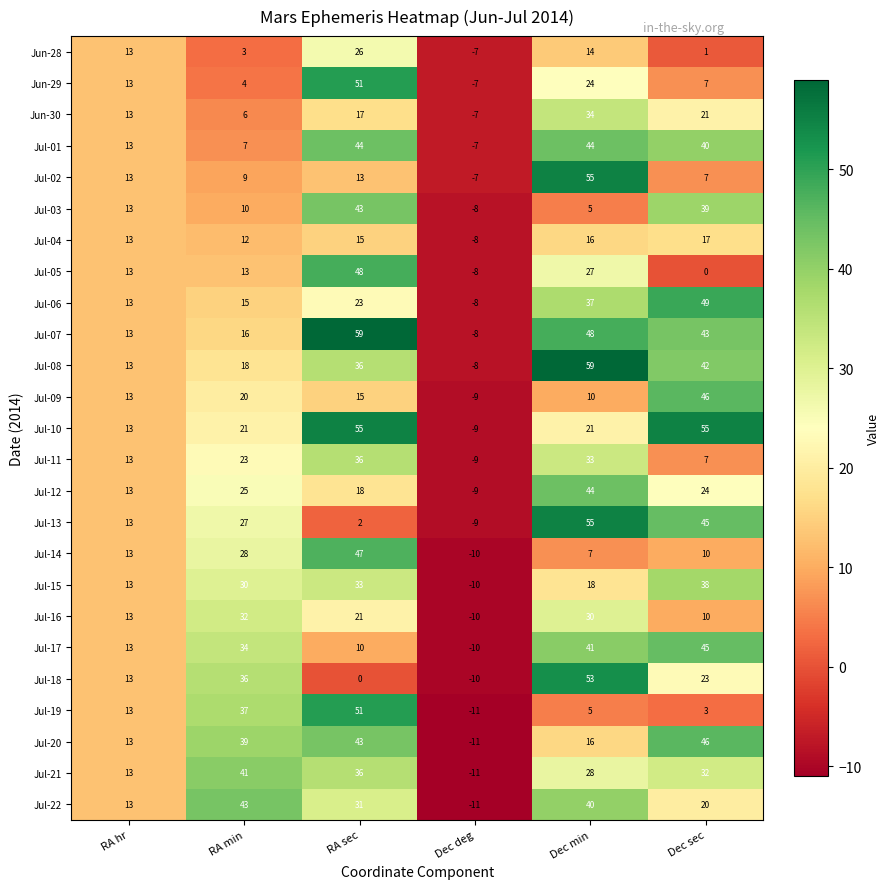

What is the average value of the Jul-13 series?

22